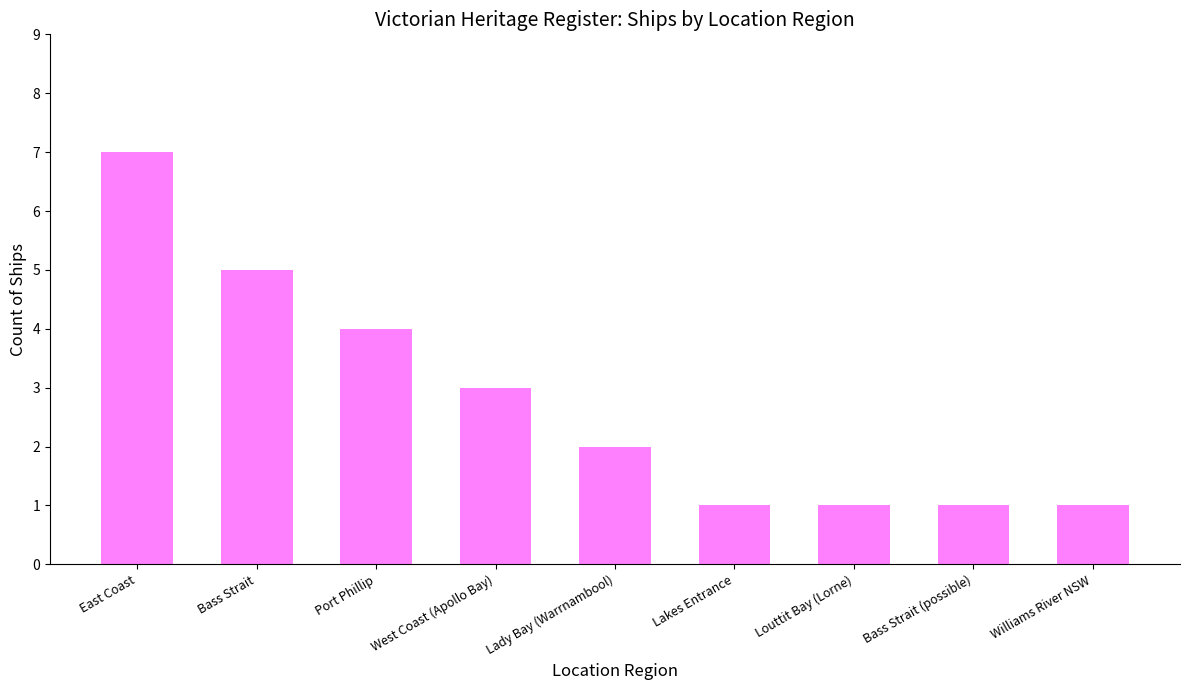

Which category has the highest value across all series?

East Coast